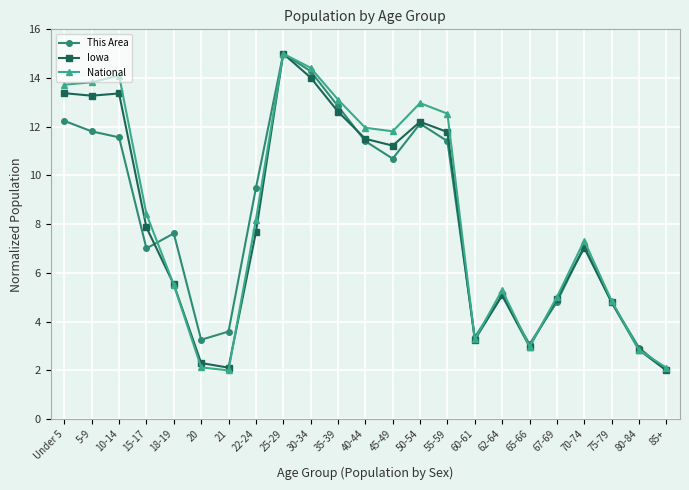

Which category has the highest value in the Iowa series?

25-29